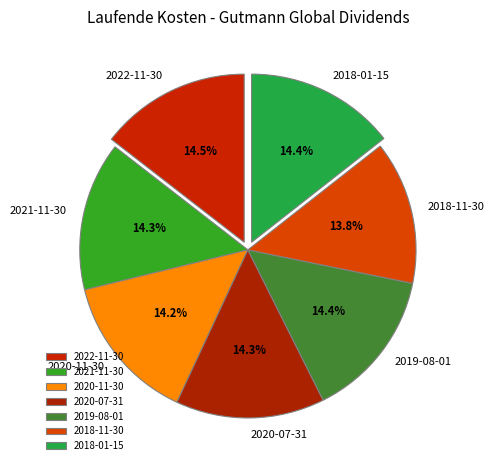

Is it true that 2020-07-31 is 14% of the pie?

True